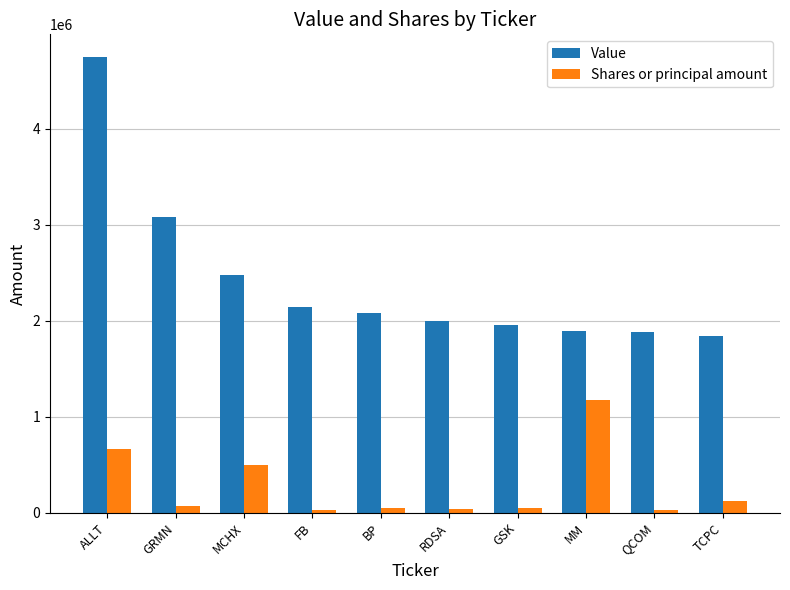

How many series are shown in this chart?

2